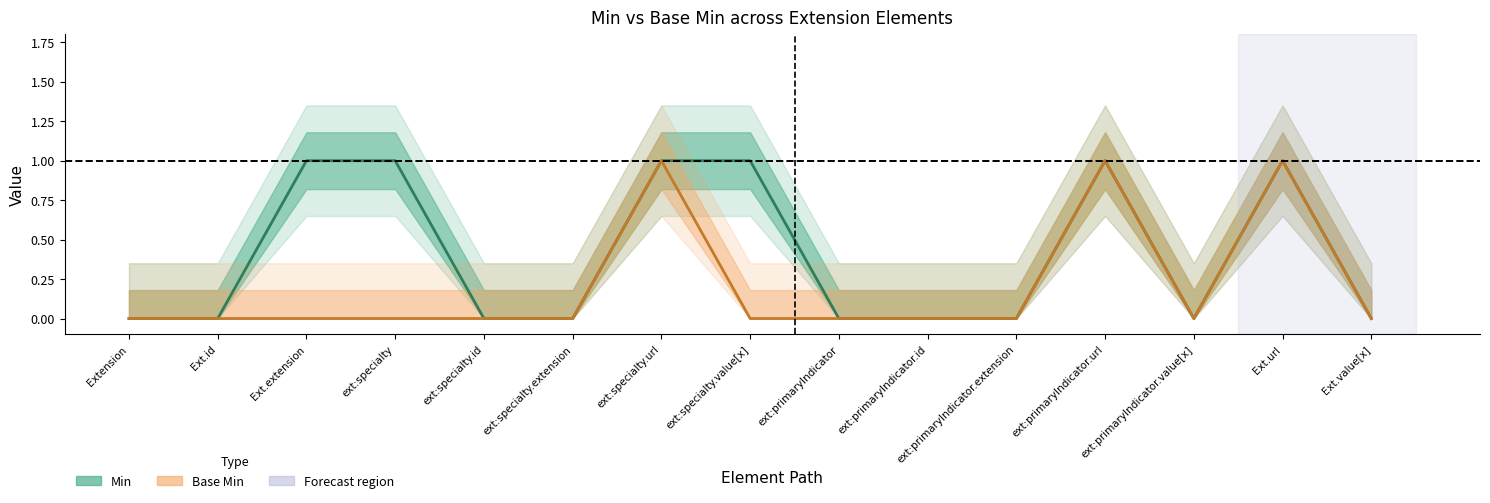

True or false: Base Min and Min intersect in this chart.

False